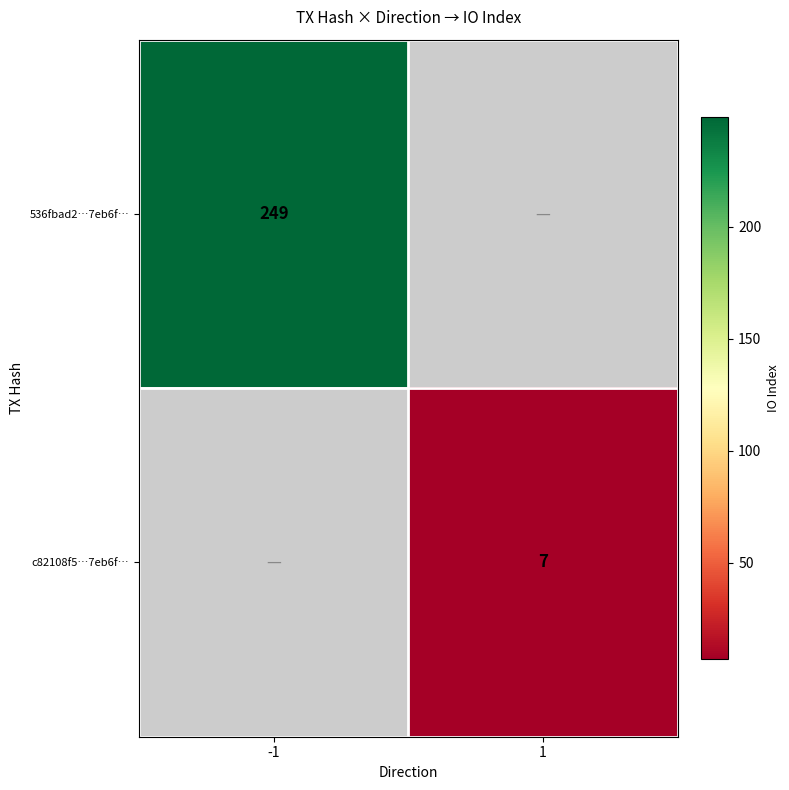

The c82108f5…7eb6f… series shows 7 at 1. True or false?

True